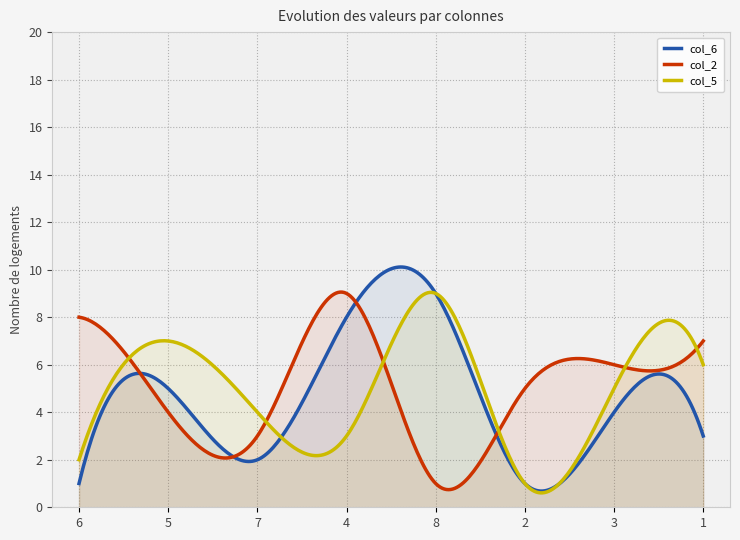

What is the greatest value displayed?

10.1